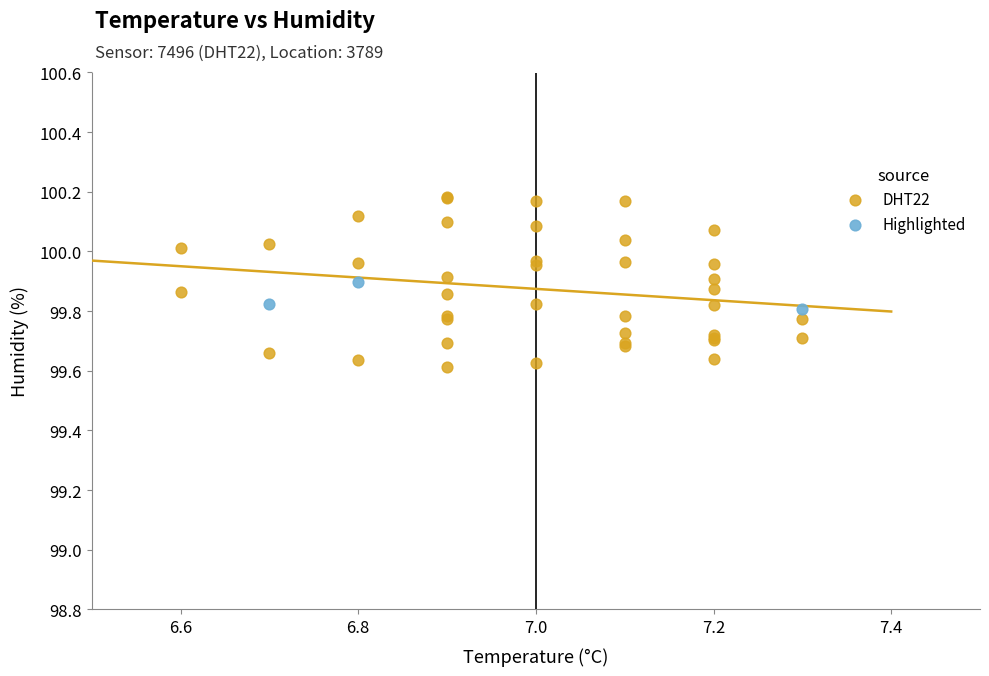

Which series contains the highest Y value?

DHT22